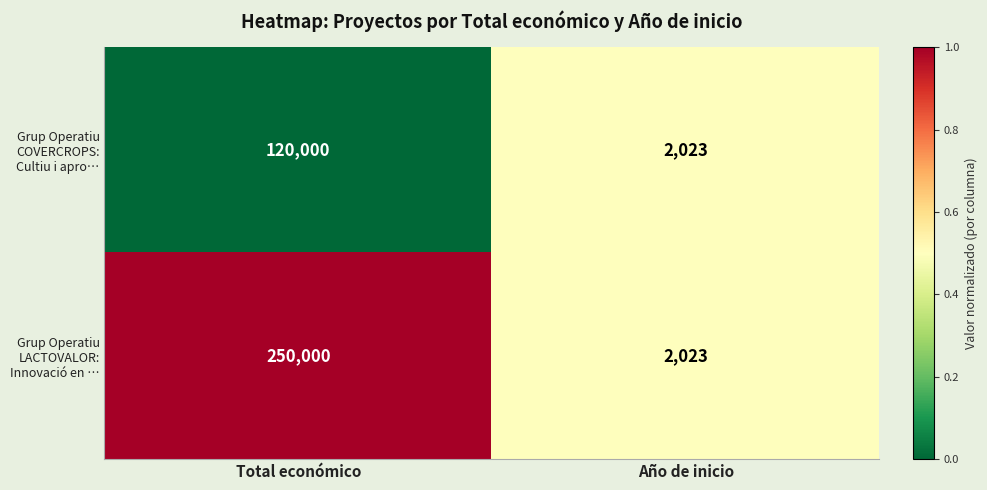

What is the sum of the Grup Operatiu LACTOVALOR: Innovació en … values at Total económico and Año de inicio?

252023